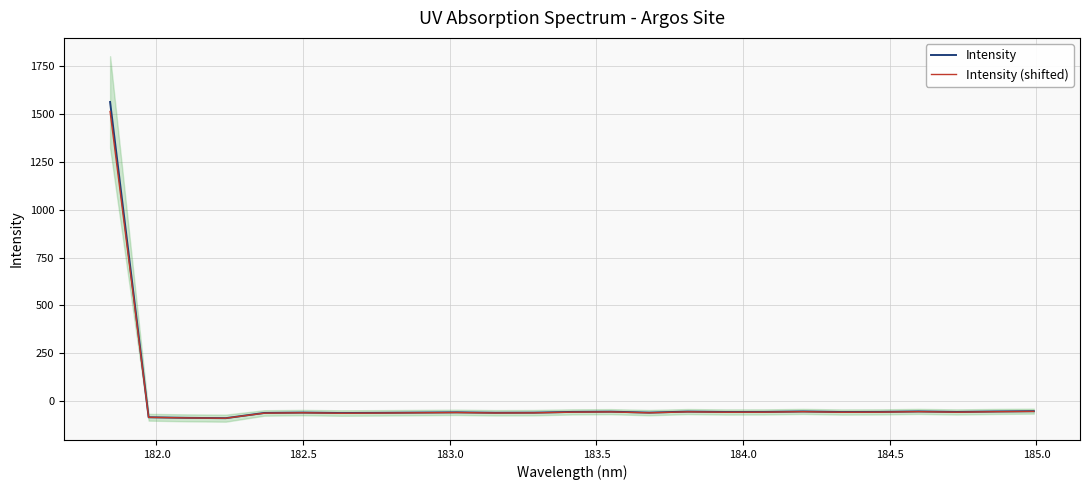

The Intensity series shows -21.5 at 19. True or false?

False